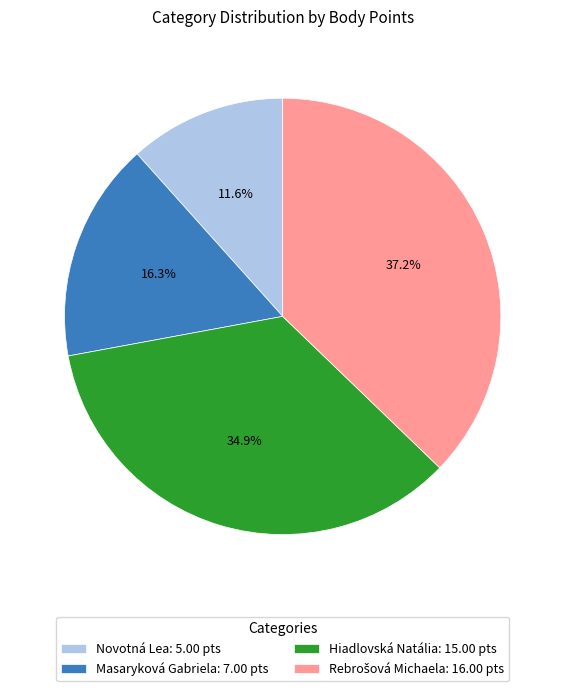

What percentage do Masaryková Gabriela: 7.00 pts and Hiadlovská Natália: 15.00 pts together represent?

51.2%